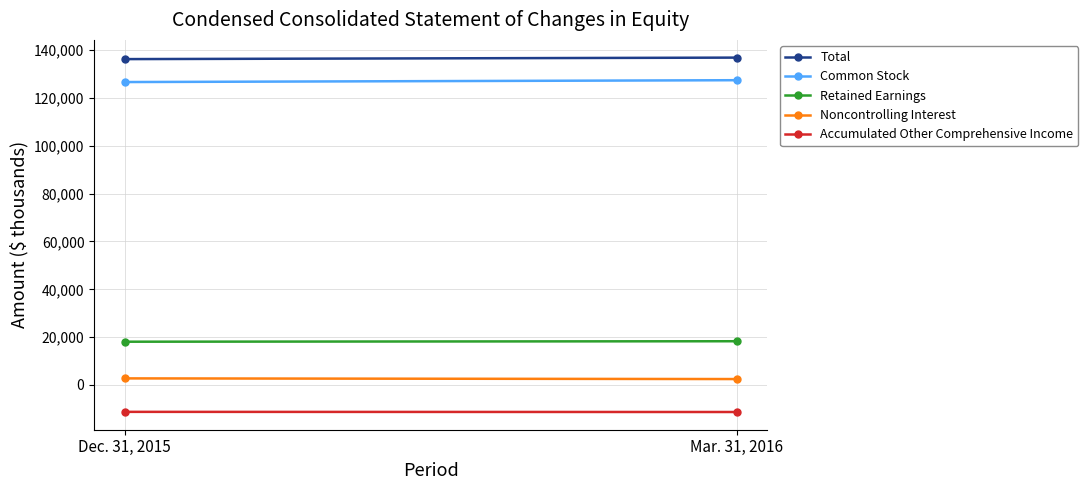

Which series changed the most between Dec. 31, 2015 and Mar. 31, 2016?

Common Stock